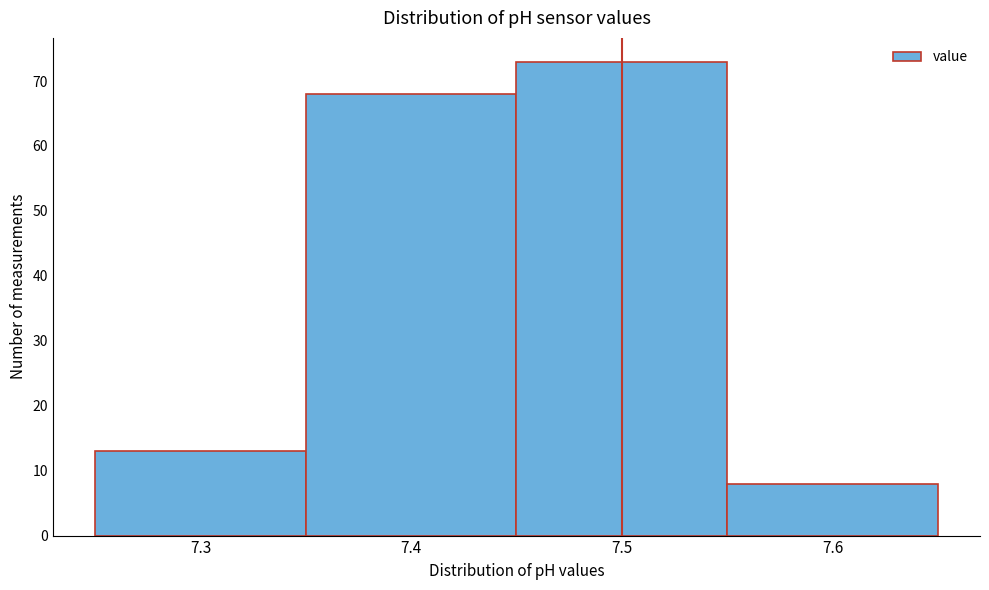

Which range on the x-axis has the tallest bar?

7.45 to 7.55